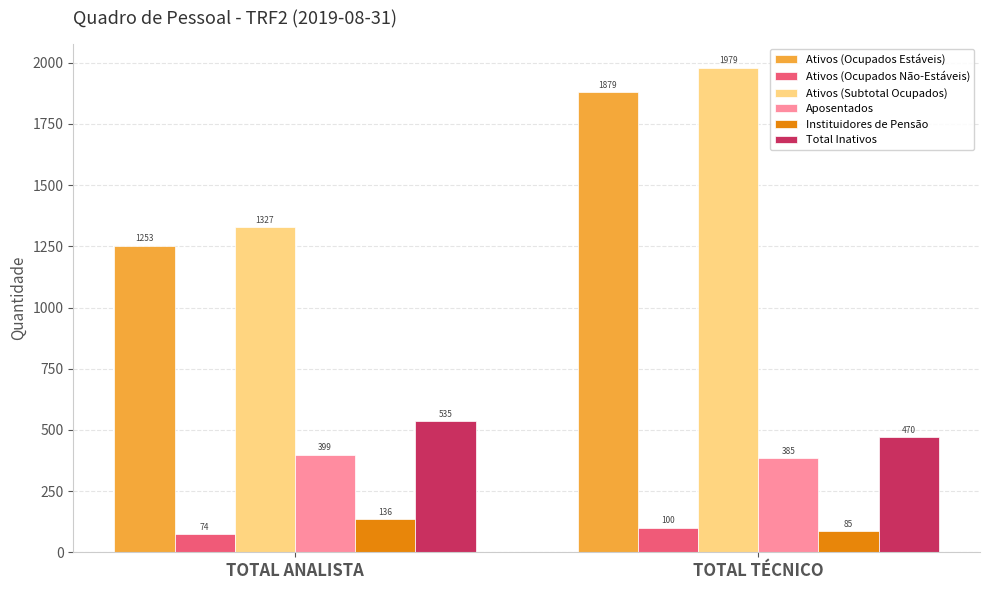

The value of Total Inativos at TOTAL TÉCNICO is 735. True or false?

False